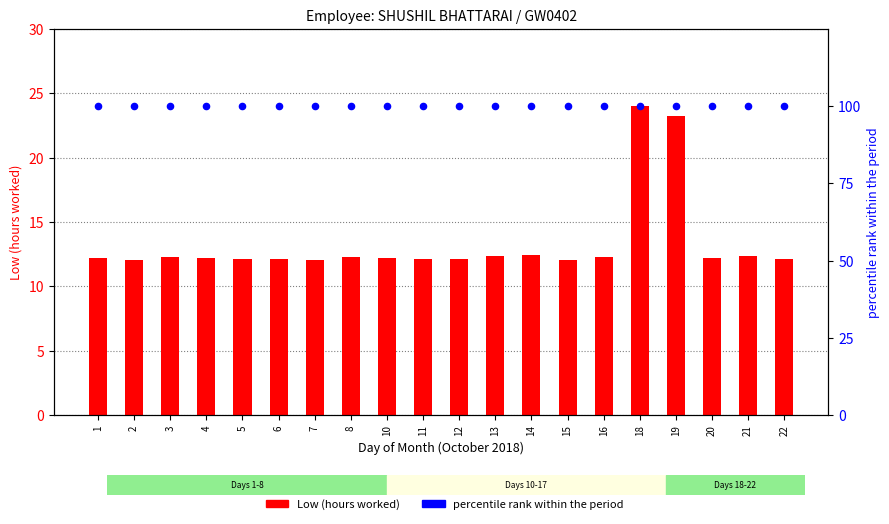

At how many categories does at least one series exceed 24?

20